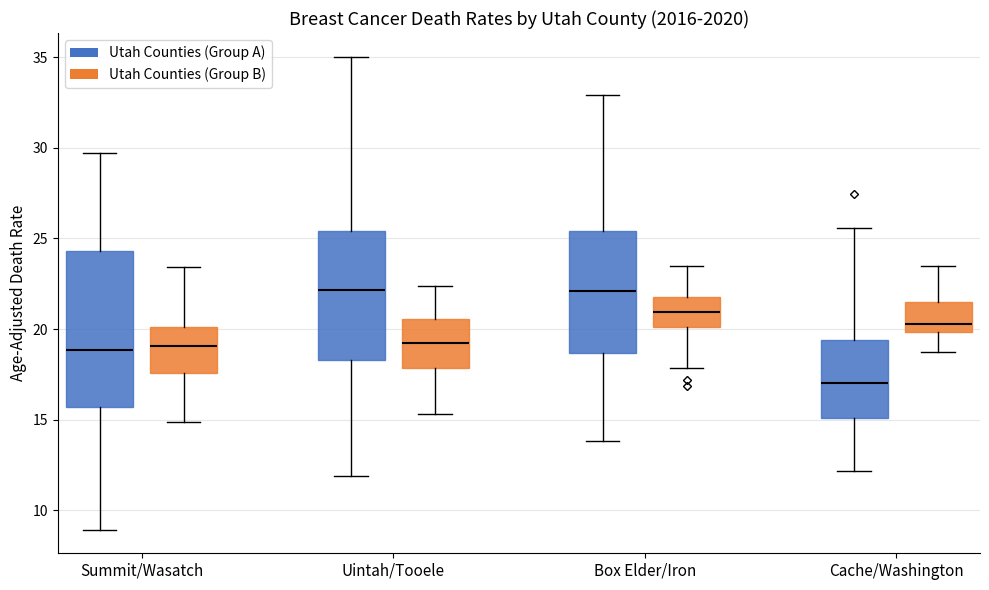

Reading left to right, transcribe this box plot: for each box, give where its median line is, the range the box spans, and where its two whiskers end, as read against the y-axis. The values are not printed on the chart, so give them approximately, as read against the axis.

Summit/Wasatch (Utah Counties (Group A)): median 19.0, box 15.5 to 24.5, whiskers 9.0 to 29.5
Summit/Wasatch (Utah Counties (Group B)): median 19.0, box 17.5 to 20.0, whiskers 15.0 to 23.5
Uintah/Tooele (Utah Counties (Group A)): median 22.0, box 18.5 to 25.5, whiskers 12.0 to 35.0
Uintah/Tooele (Utah Counties (Group B)): median 19.0, box 18.0 to 20.5, whiskers 15.5 to 22.5
Box Elder/Iron (Utah Counties (Group A)): median 22.0, box 18.5 to 25.5, whiskers 14.0 to 33.0
Box Elder/Iron (Utah Counties (Group B)): median 21.0, box 20.0 to 22.0, whiskers 18.0 to 23.5
Cache/Washington (Utah Counties (Group A)): median 17.0, box 15.0 to 19.5, whiskers 12.0 to 25.5
Cache/Washington (Utah Counties (Group B)): median 20.5, box 20.0 to 21.5, whiskers 19.0 to 23.5